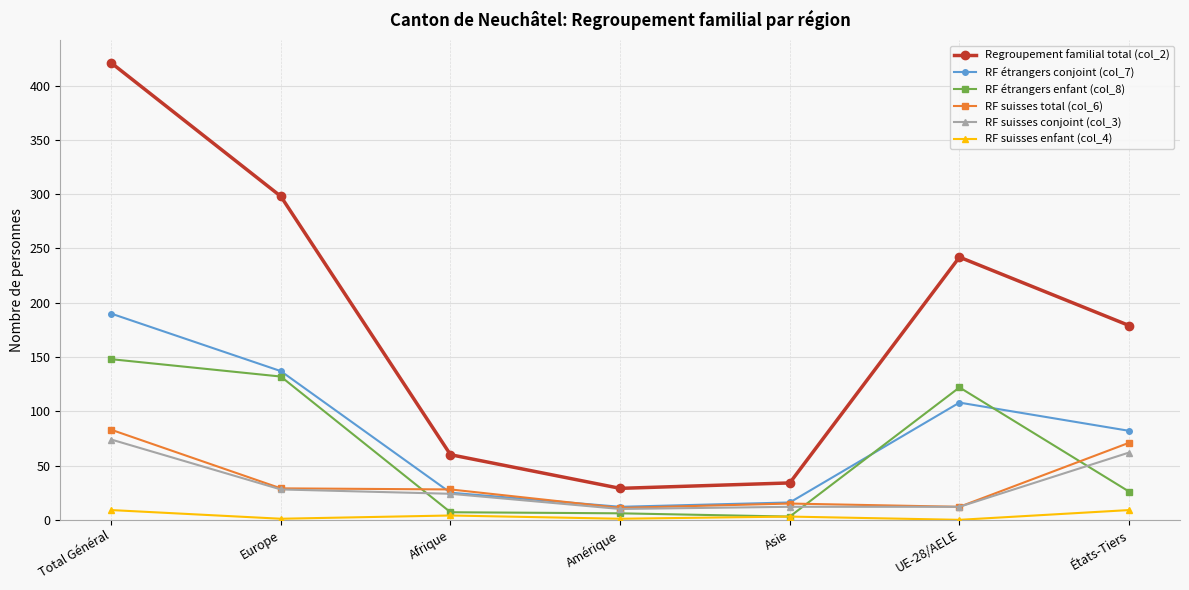

What is the value of the RF étrangers enfant (col_8) point at the 4th from the left?

6